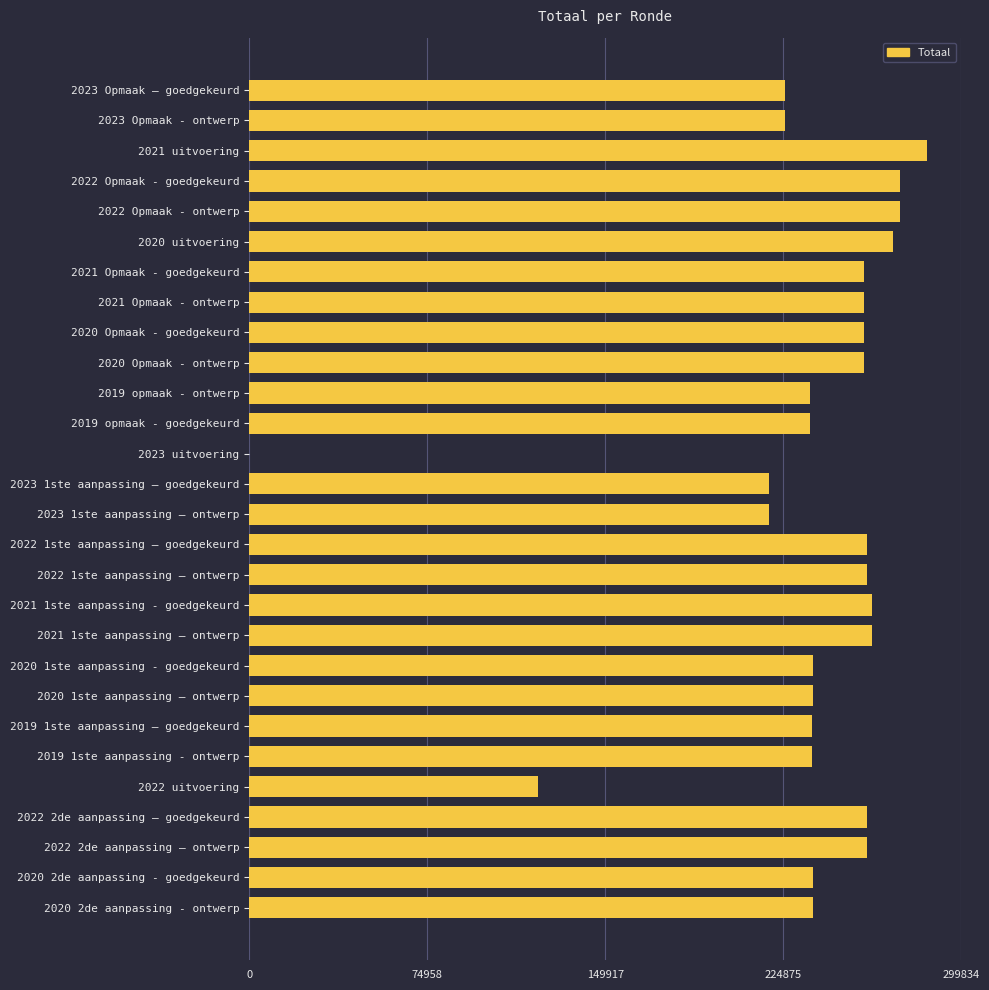

What is the sum of all values?

6611705